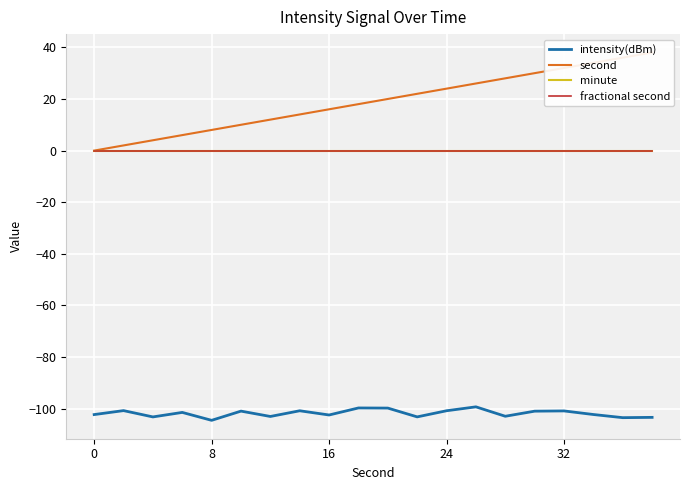

Is this an area chart (filled region under the line)?

No